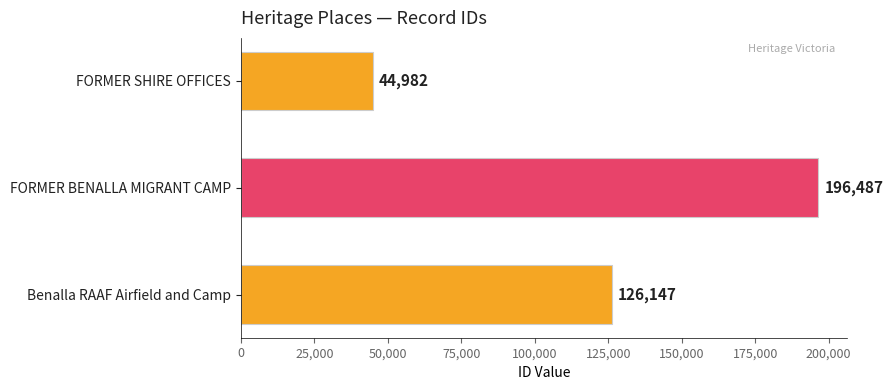

True or false: the data shows 316836 at FORMER BENALLA MIGRANT CAMP.

False